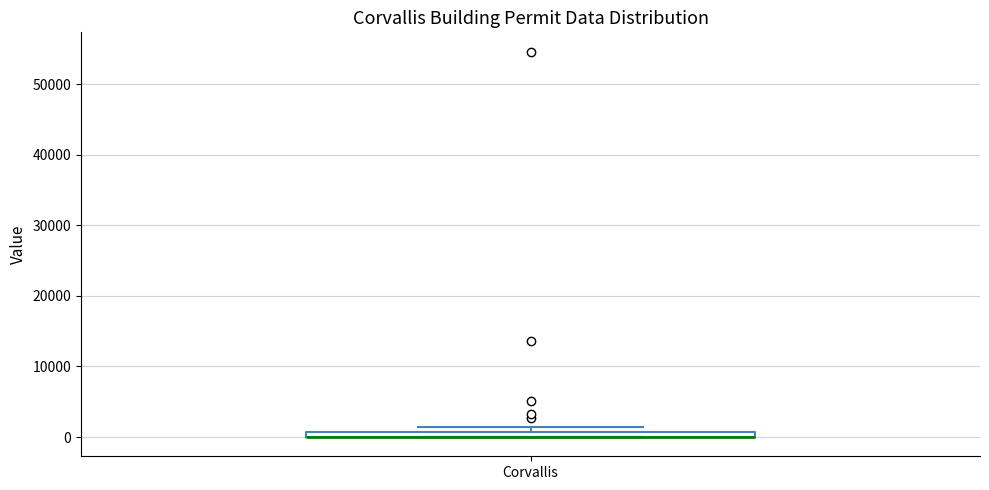

Where is the upper edge of the box for Corvallis on the y-axis? The values are not printed on the chart, so give them approximately, as read against the axis.

1000